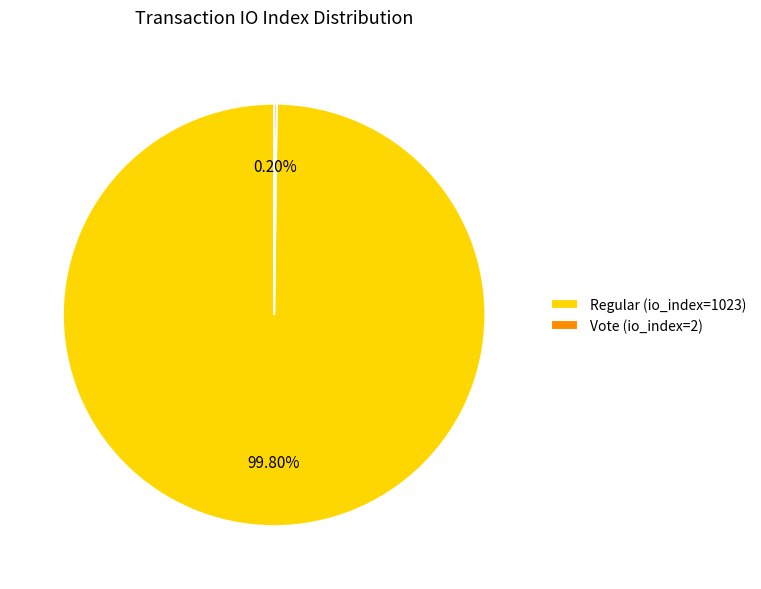

What is the majority slice?

Regular (io_index=1023)